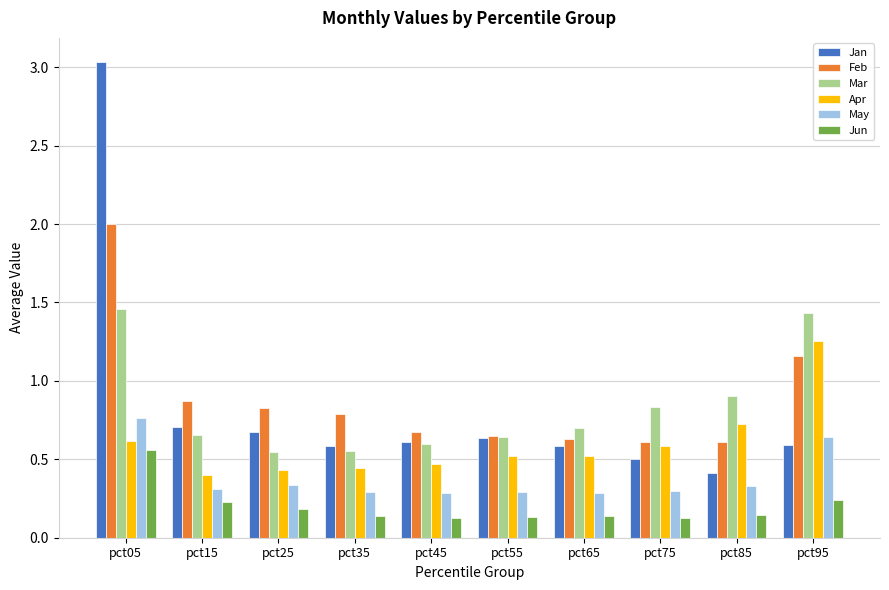

How many bars are there in each group?

6